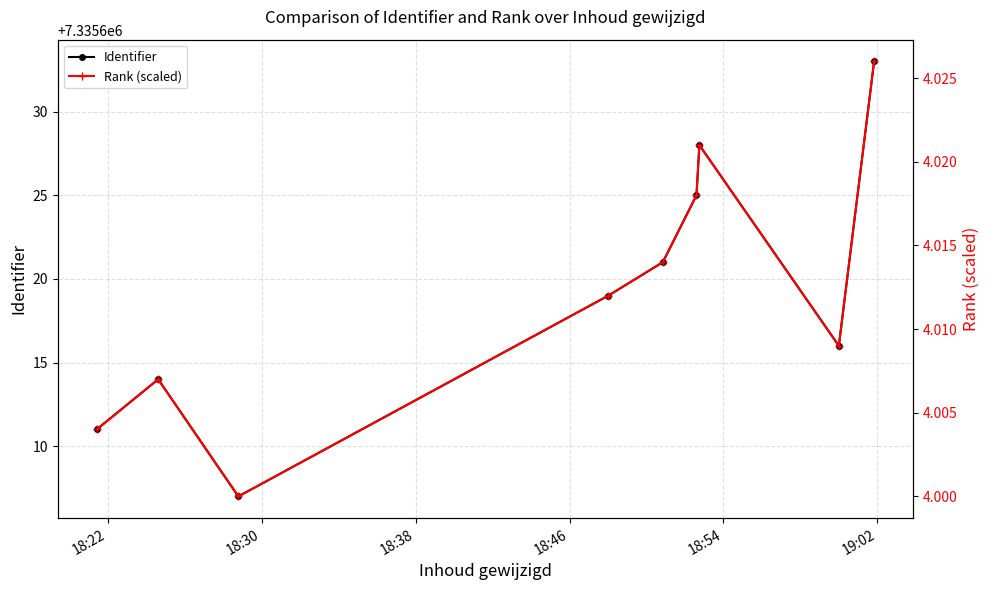

Which series has the widest spread of values?

Identifier